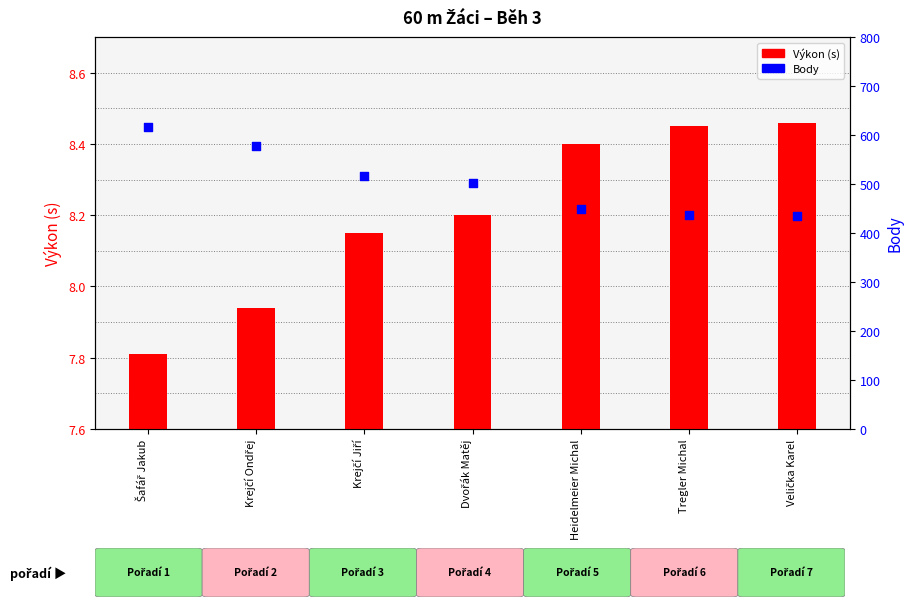

Which series has the largest total across all categories?

Body